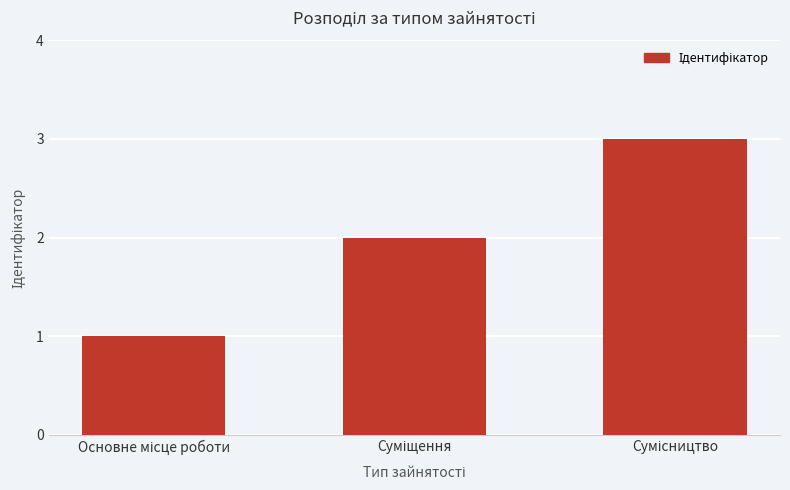

What is the greatest value displayed?

3